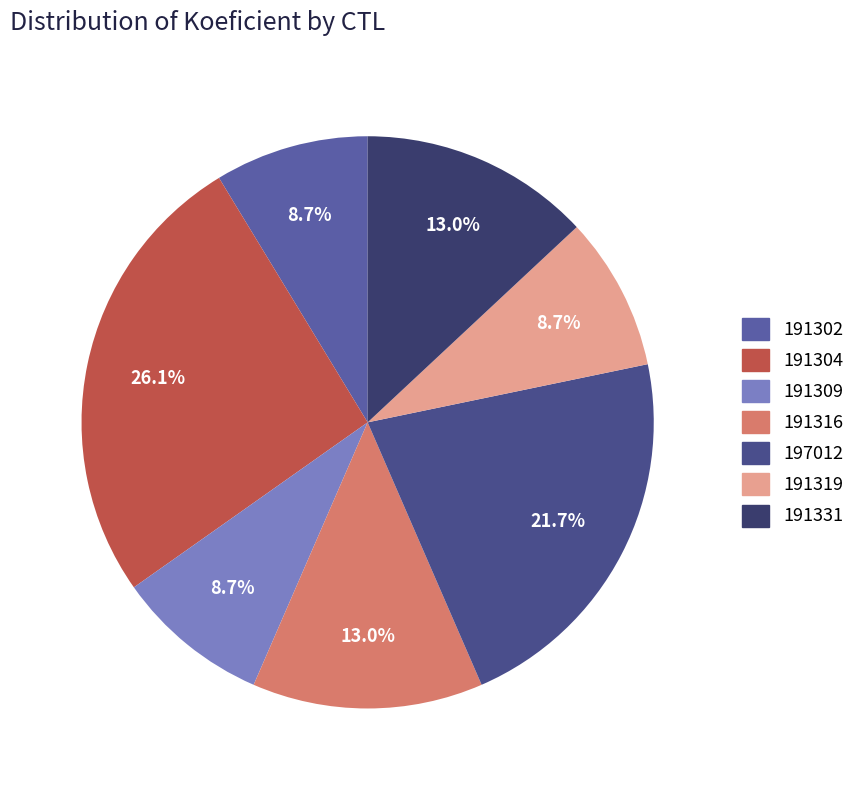

How many segments does this pie chart have?

7